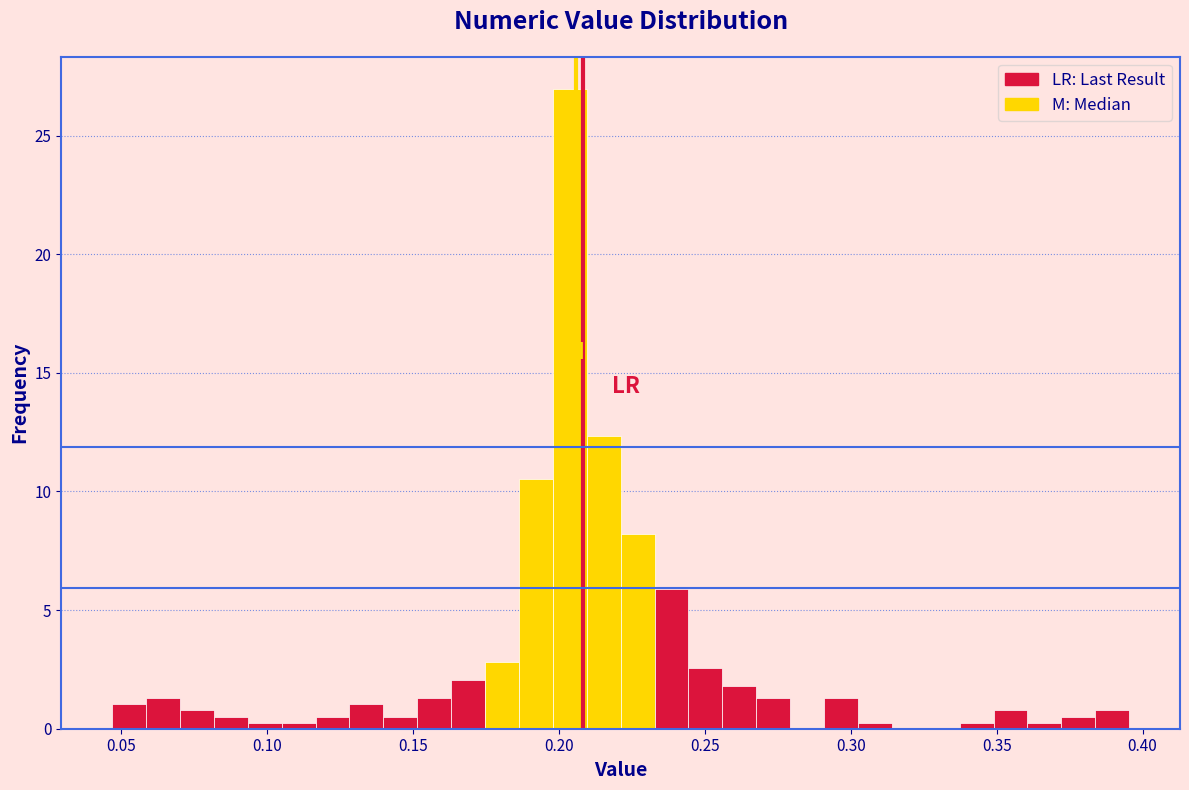

Read against the x-axis, roughly where is the centre of the tallest bar?

0.205